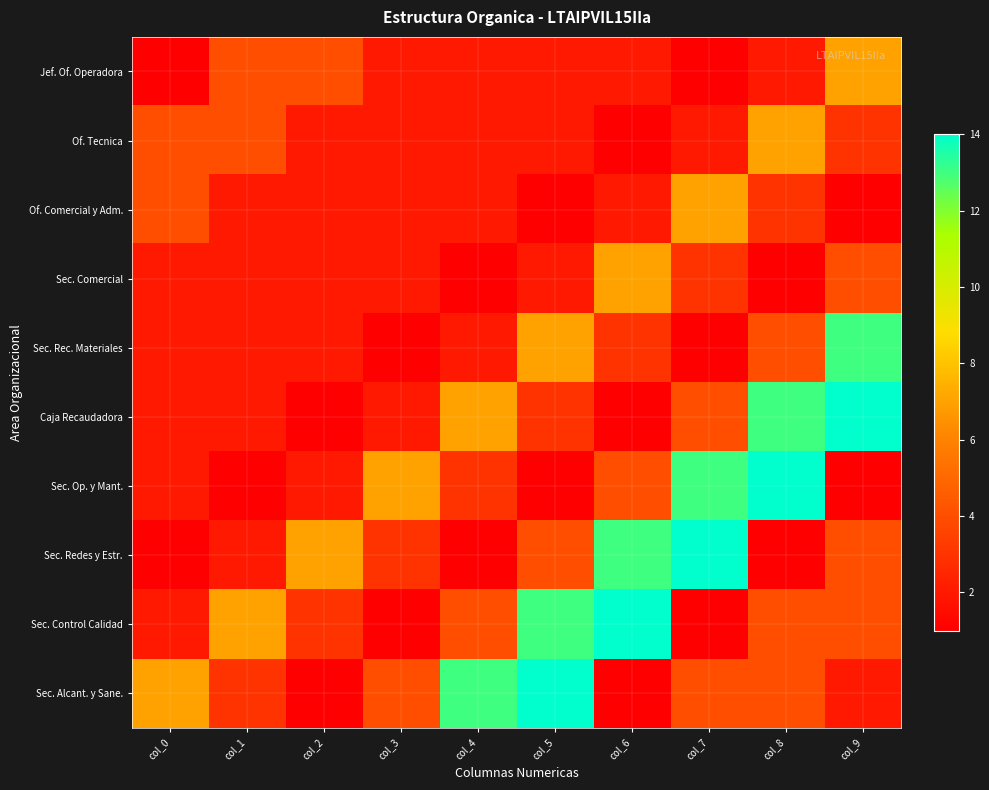

Which has a higher value, col_7 or col_3?

col_3